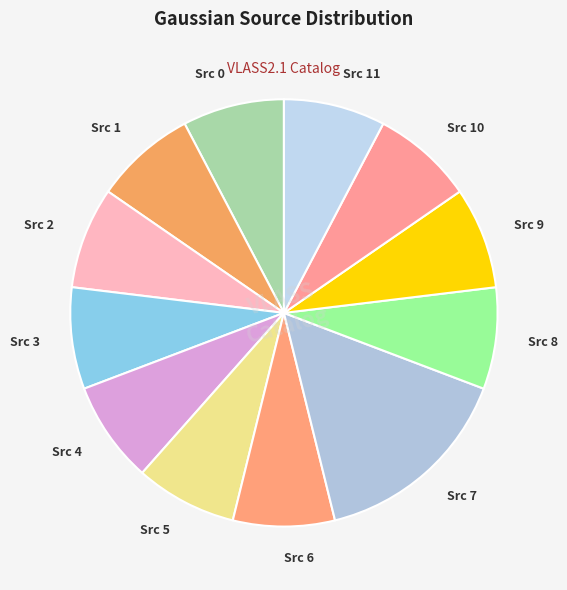

Which slice is the largest?

Src 7